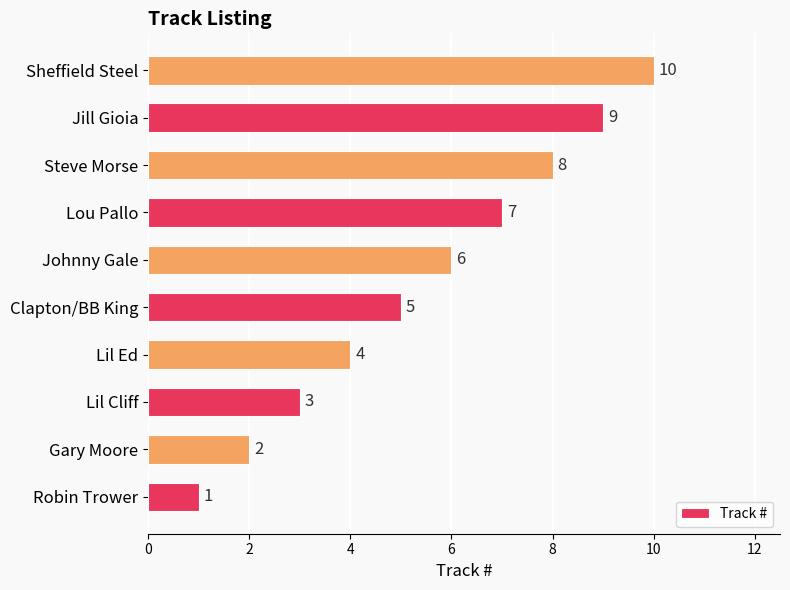

What is the difference between the maximum and minimum values?

9